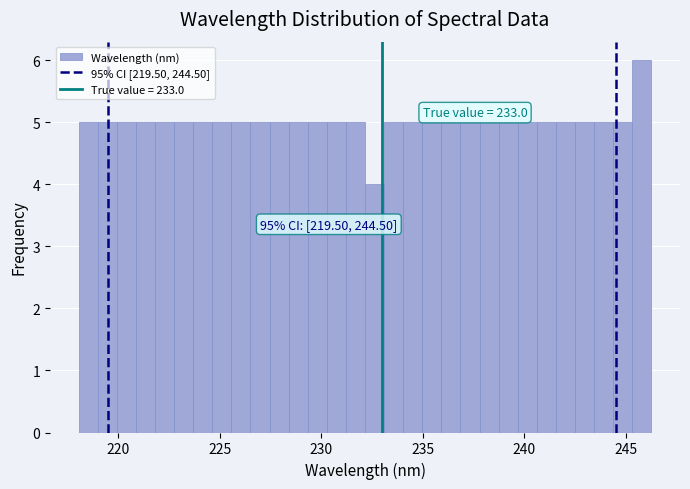

Around what value on the x-axis is the tallest bar? Give the approximate position of its centre, as read against the axis.

246.0